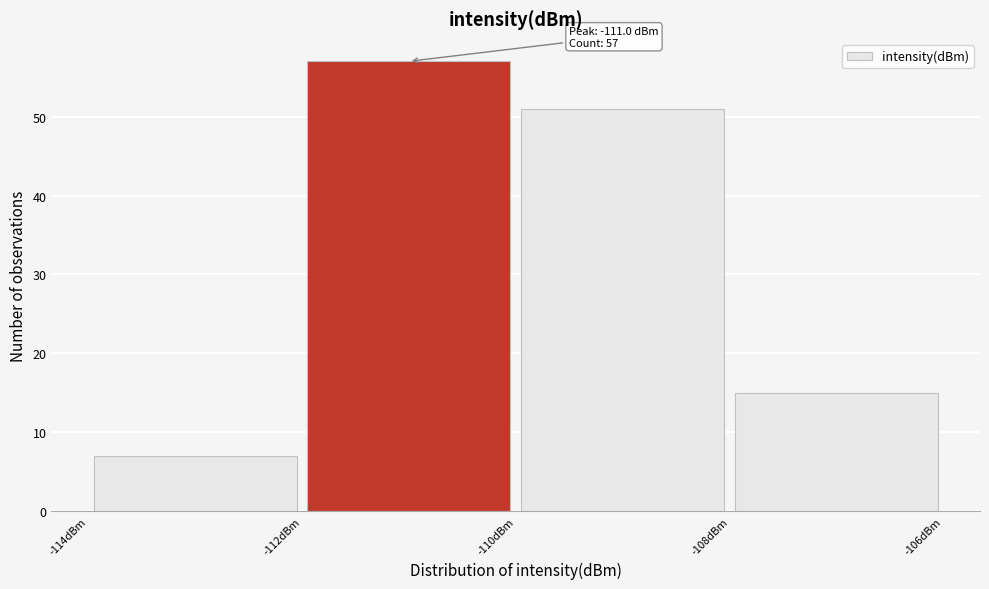

Over which range of the x-axis is the bar tallest?

-112 to -110